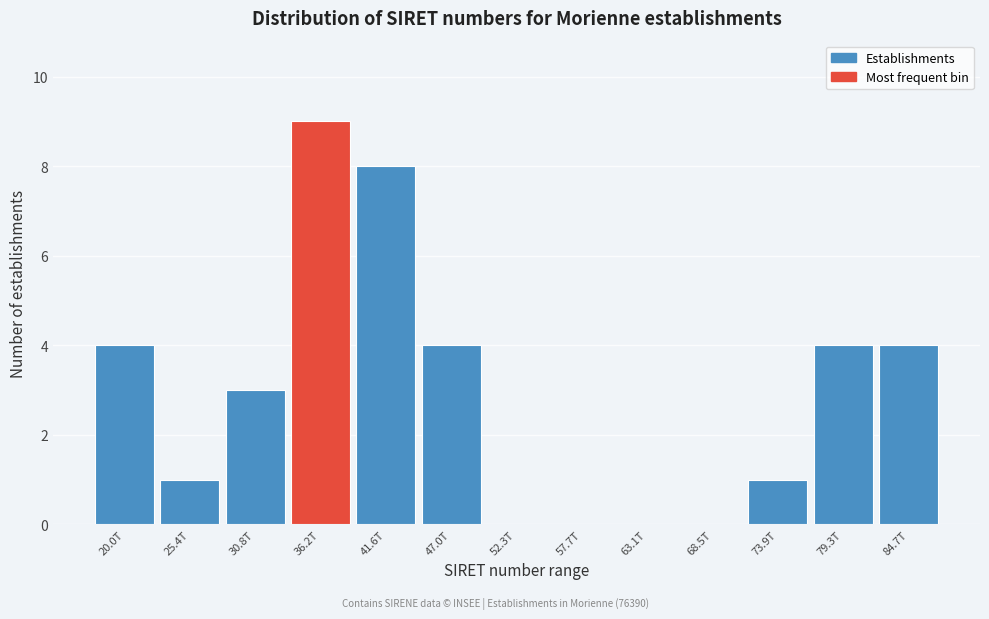

Reading left to right, list all the values displayed in this chart.

20.0T=4	25.4T=1	30.8T=3	36.2T=9	41.6T=8	47.0T=4	52.3T=0	57.7T=0	63.1T=0	68.5T=0	73.9T=1	79.3T=4	84.7T=4